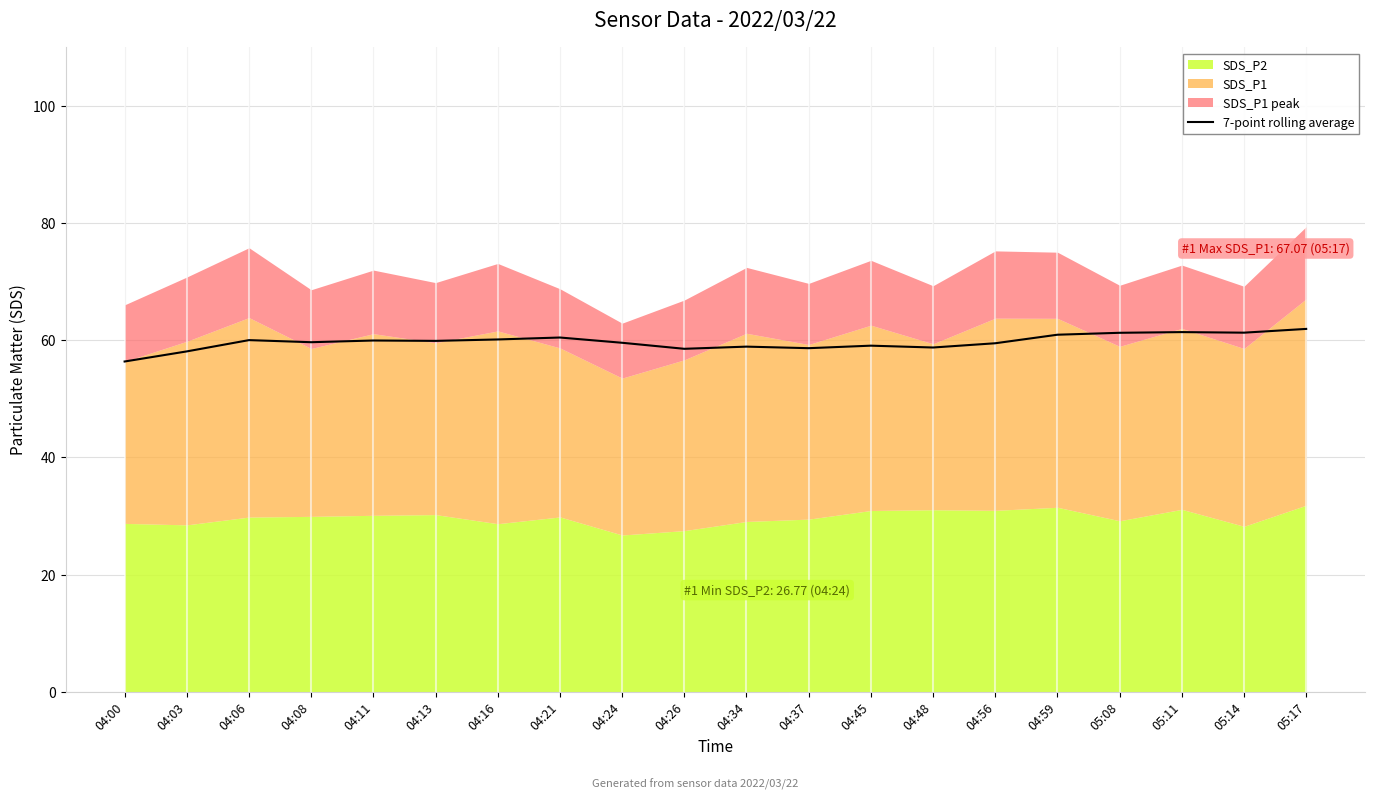

Does the chart display data point markers on the line(s)?

No